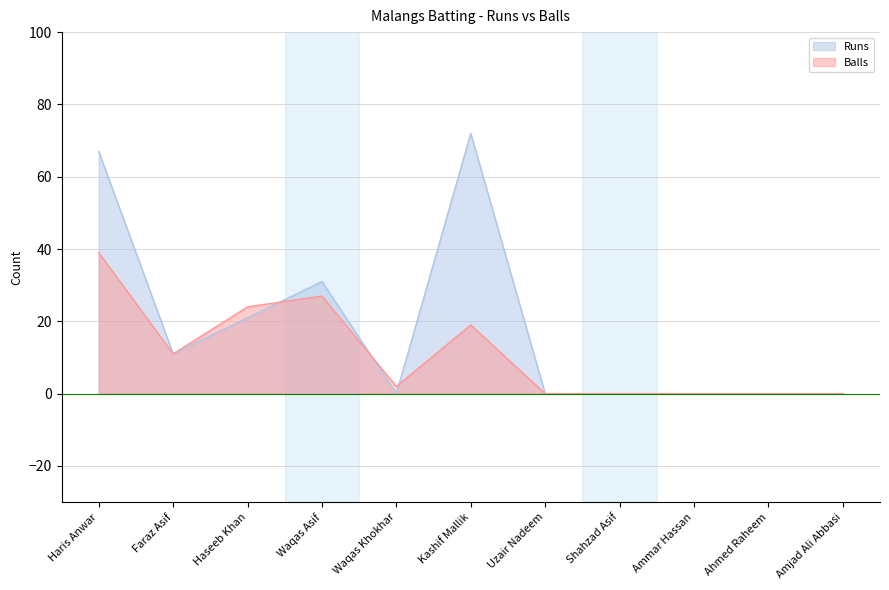

What is the label of the 5th point from the left?

Waqas Khokhar